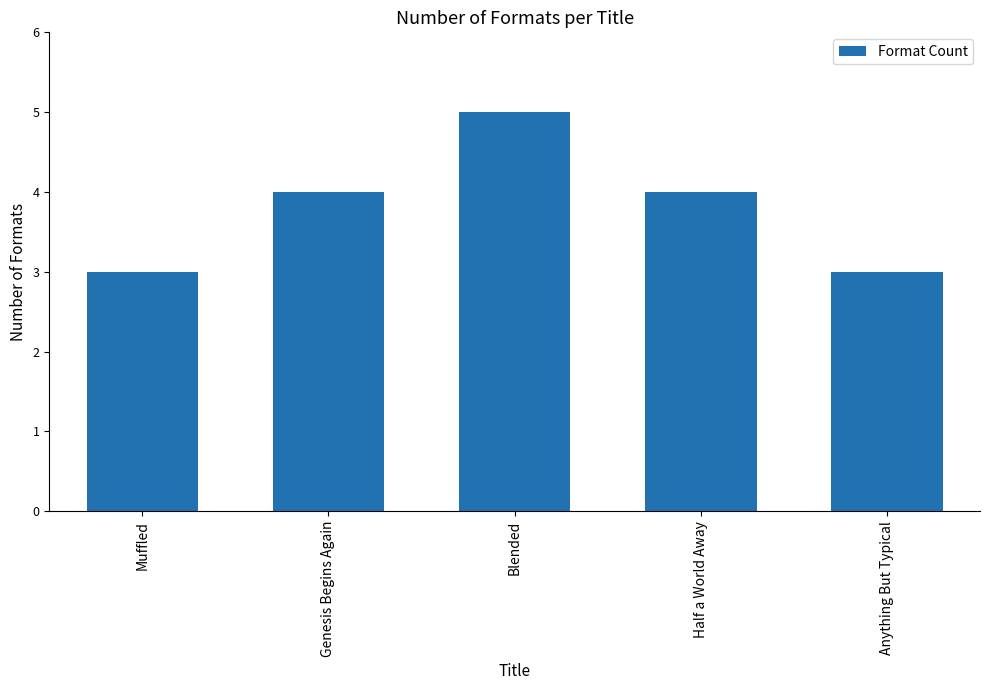

How many values are below 4?

2